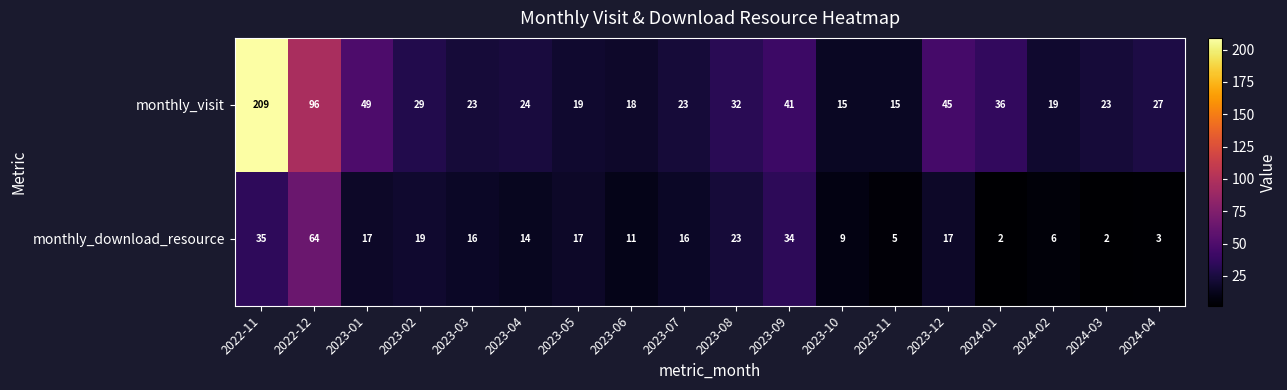

What is the sum of the monthly_visit values at 2024-02 and 2023-09?

60